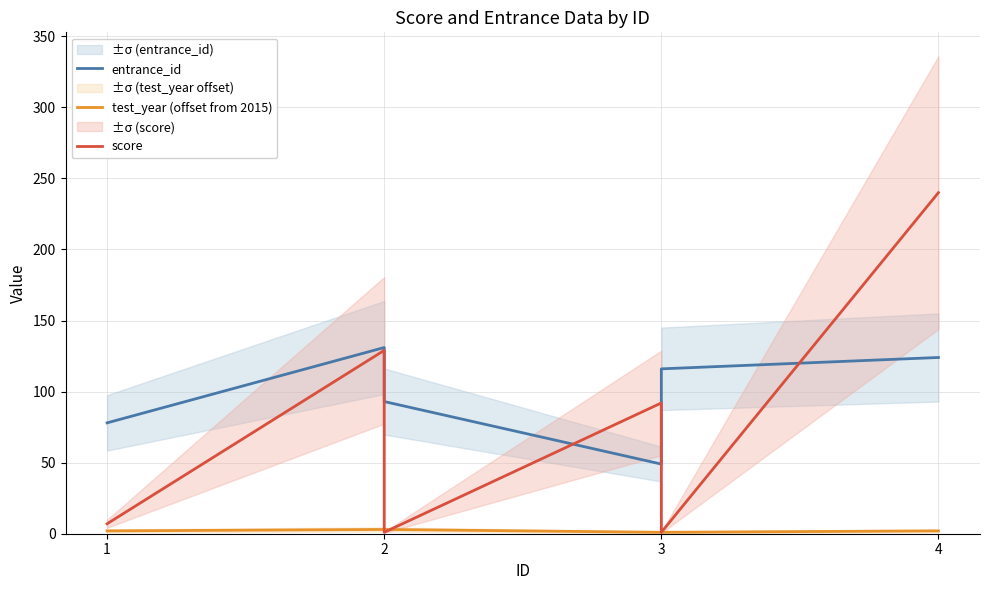

What is the value of the entrance_id point at the 1st from the left?

78